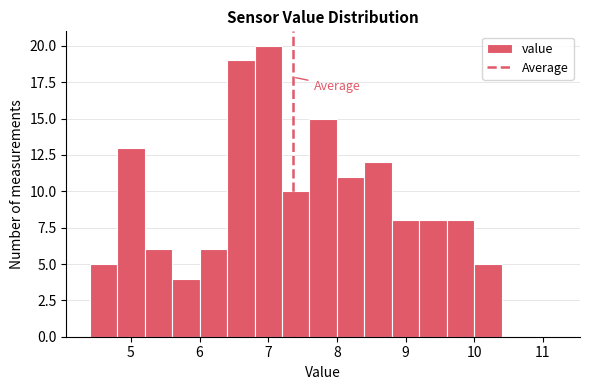

How tall is the bar that spans 6.0 to 6.4 on the x-axis? The values are not printed on the chart, so give them approximately, as read against the axis.

6